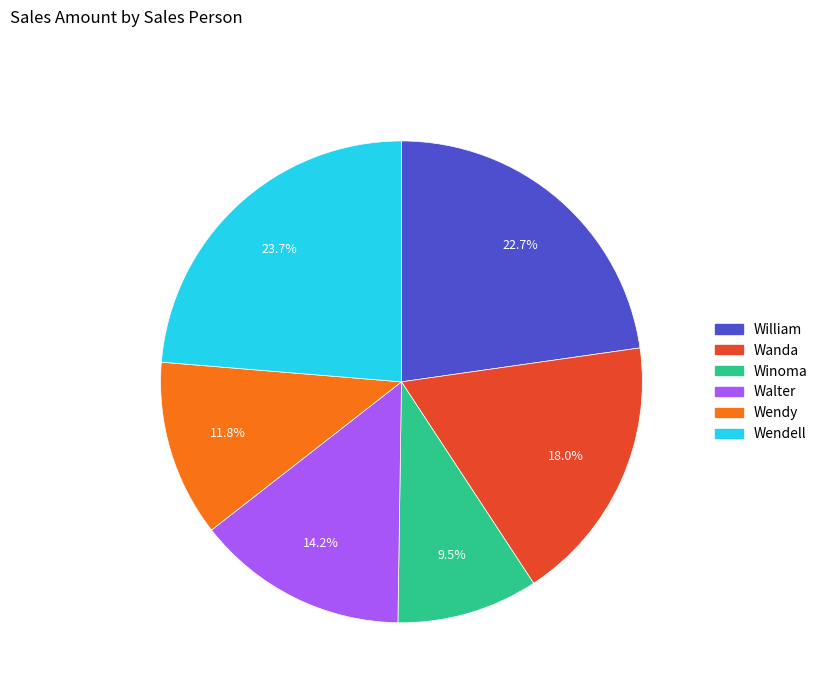

To the nearest percent, what is the difference between the largest and smallest slice percentages?

14%